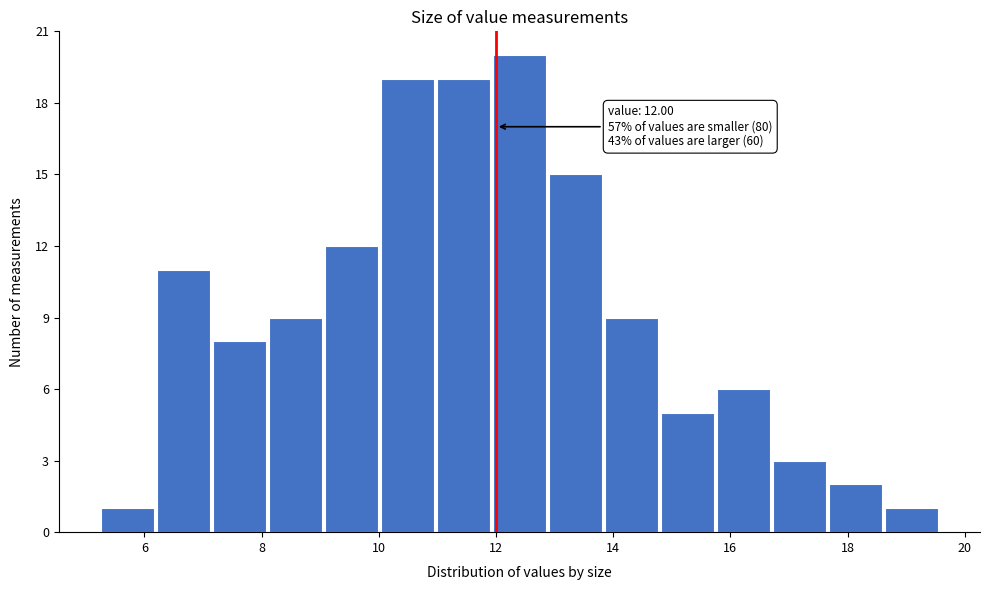

Over which range of the x-axis is the bar tallest?

12.0 to 12.8